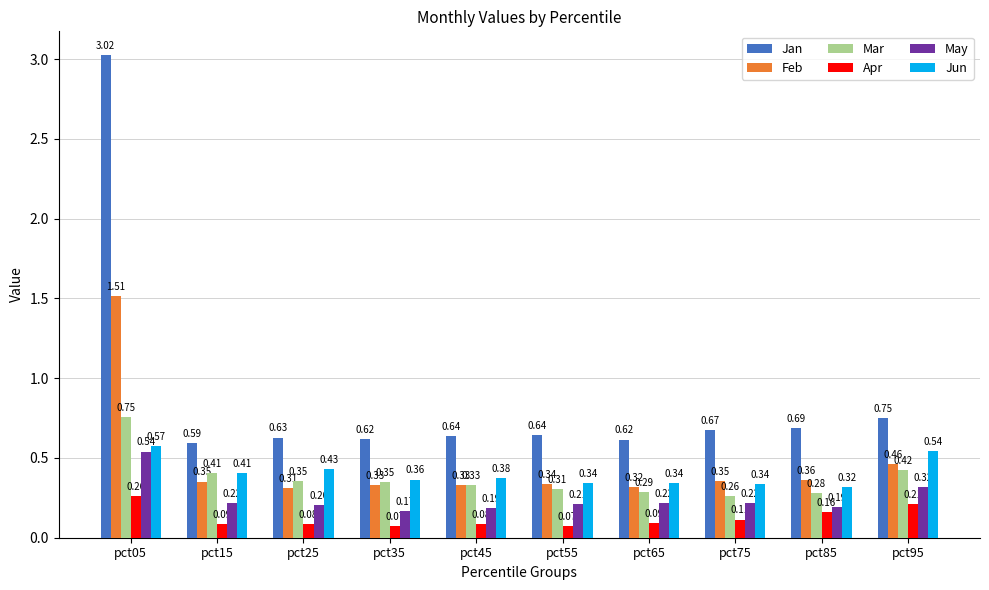

Rank the series at pct65 from lowest to highest value.

Apr, May, Mar, Feb, Jun, Jan